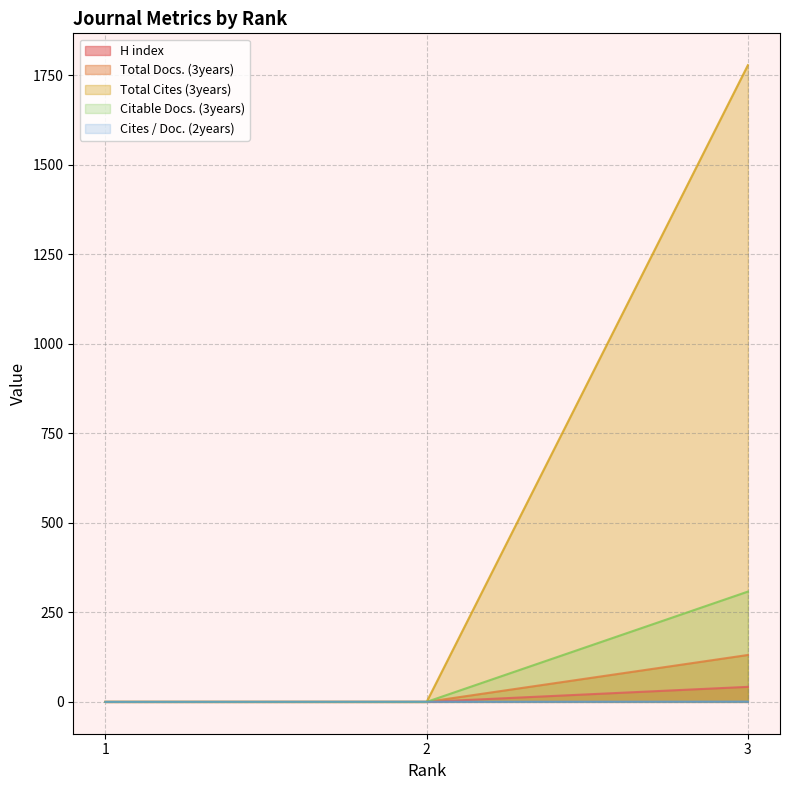

Rank the series by their maximum value, from lowest to highest.

Cites / Doc. (2years), H index, Total Docs. (3years), Citable Docs. (3years), Total Cites (3years)